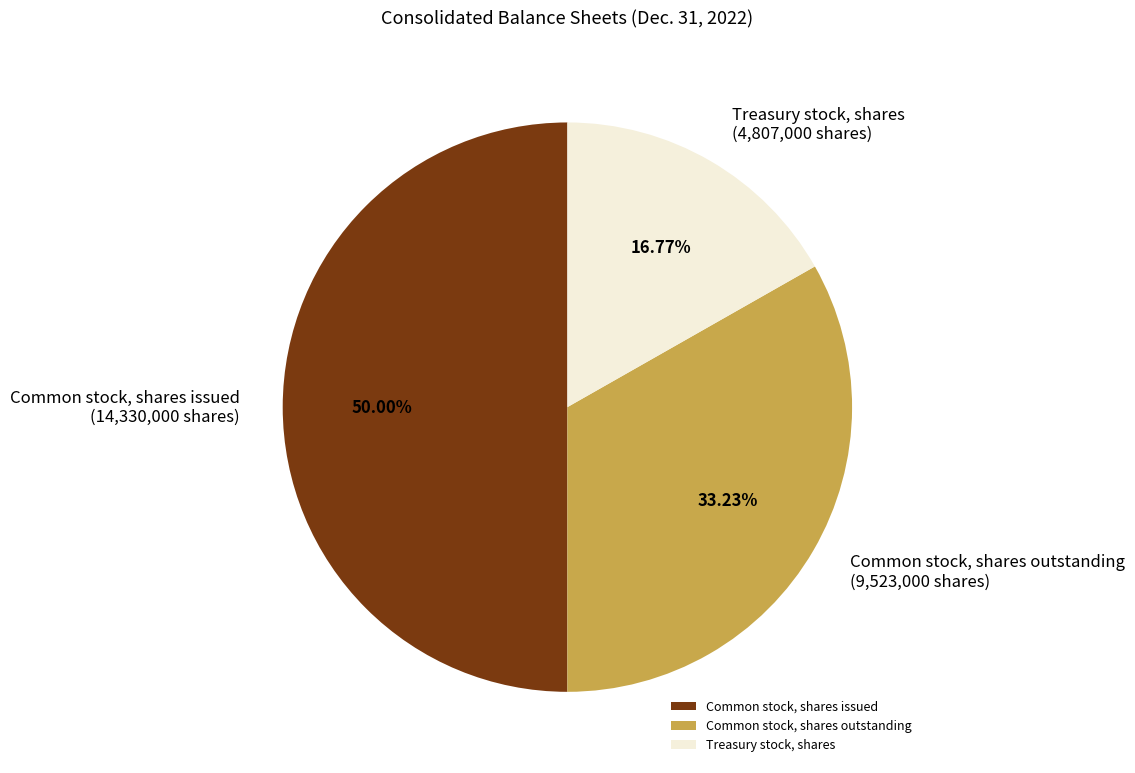

How many slices are in this pie chart?

3